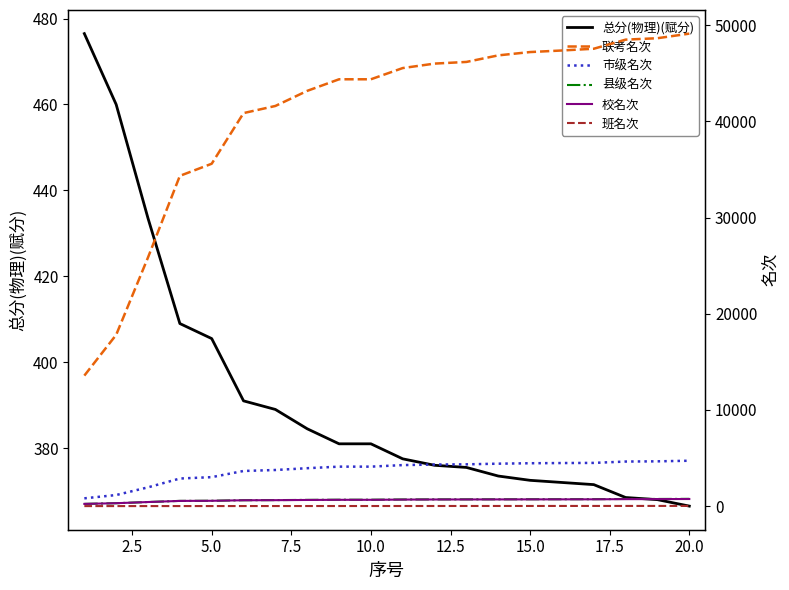

The 总分(物理)(赋分) series shows 662.1 at 10.0. True or false?

False